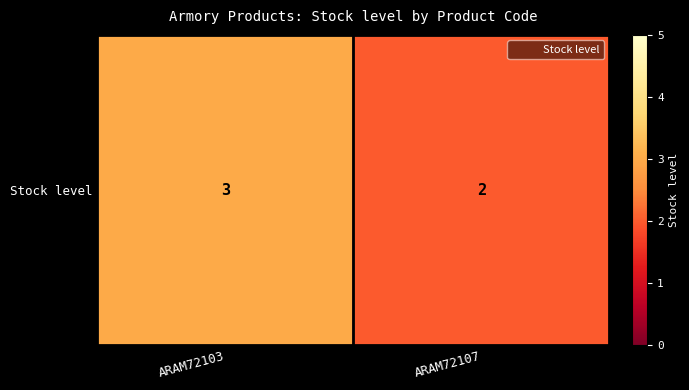

What is the change in value from ARAM72103 to ARAM72107?

-1